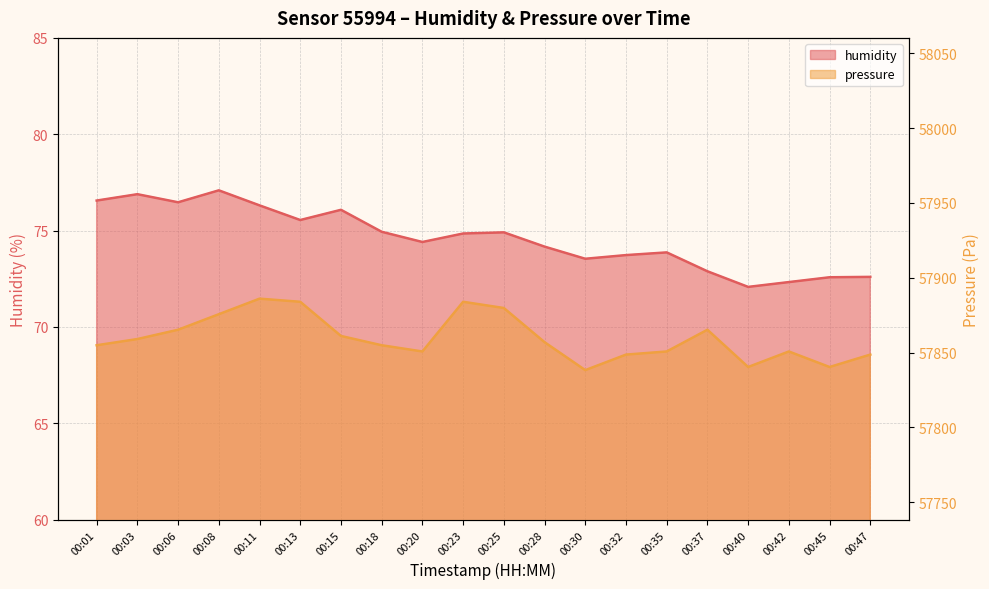

What is the greatest value displayed?

57886.0